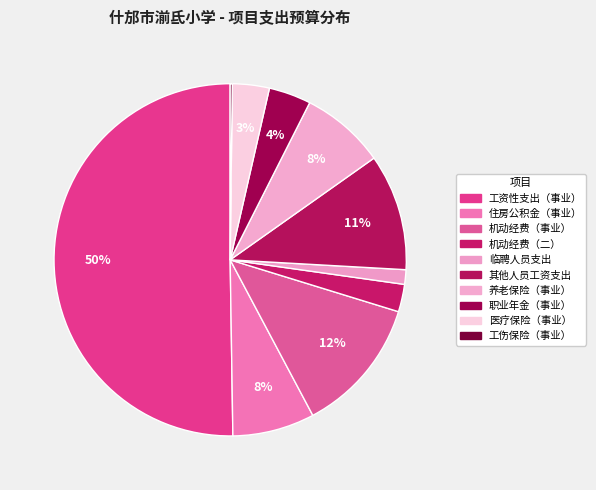

What portion of the pie excludes 临聘人员支出?

98.7%